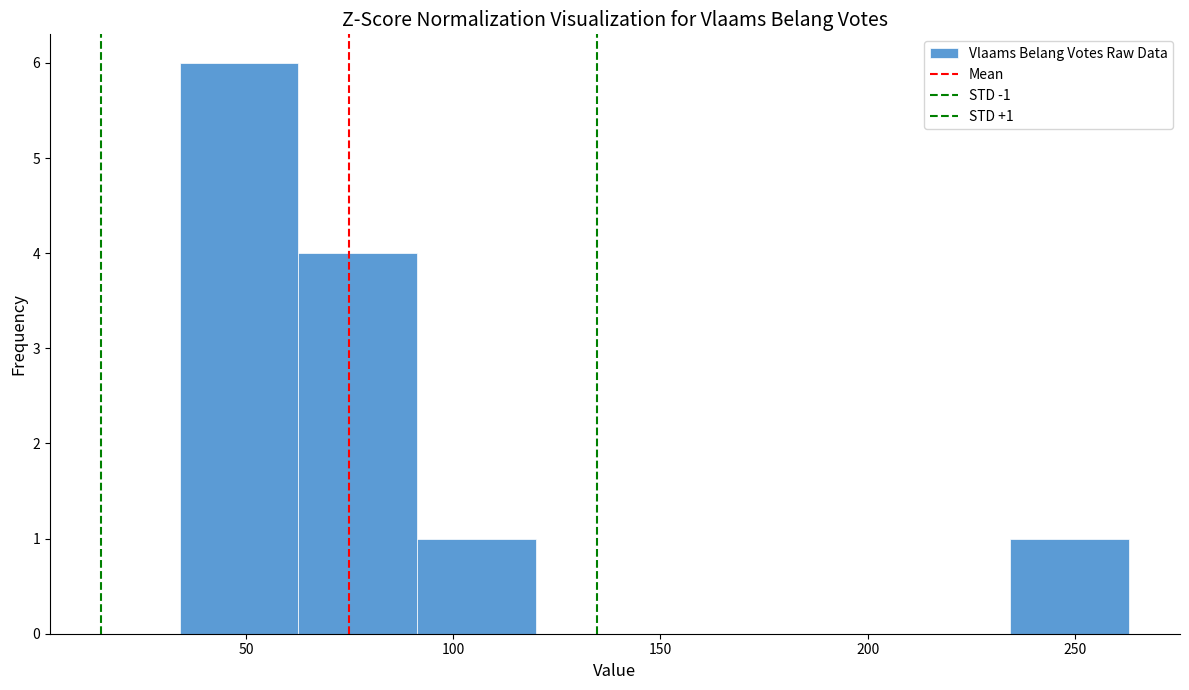

Over which range of the x-axis is the bar tallest?

35 to 65